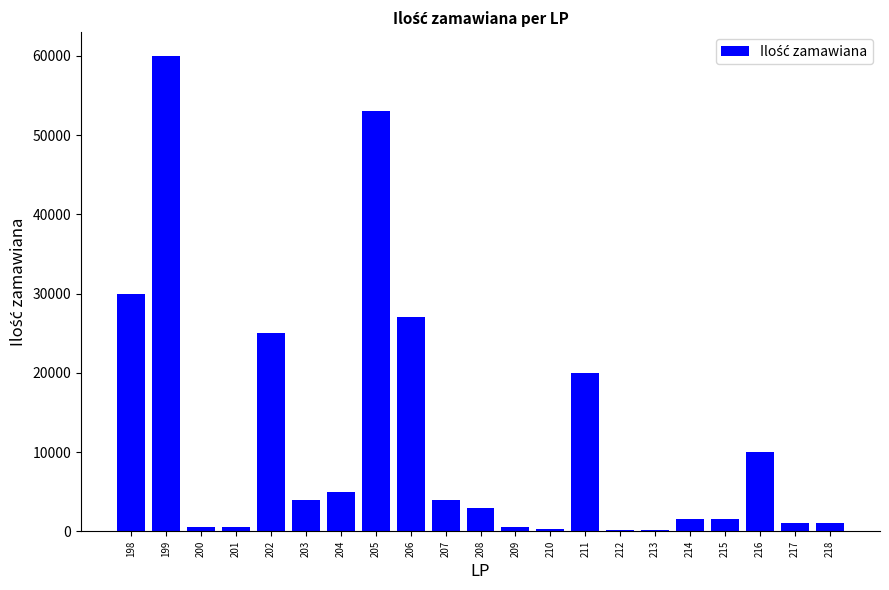

The value at 207 is 4000. True or false?

True